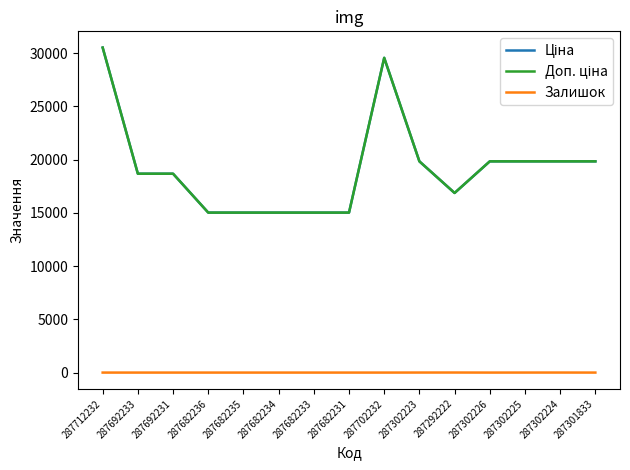

At which label is Ціна closest to 22765?

287302223